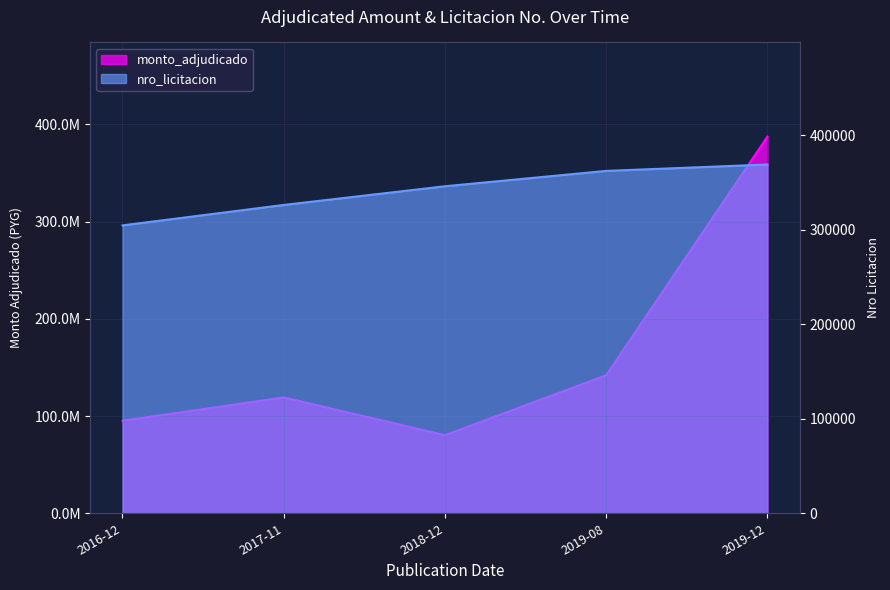

What is the label of the 4th point from the left?

2019-08